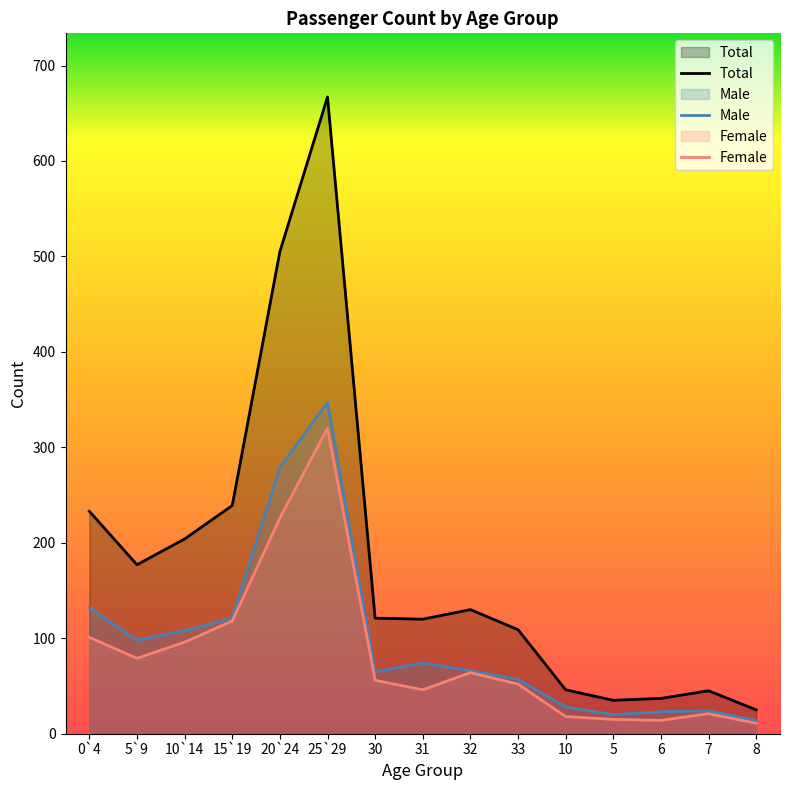

Is the value of Female at 10 greater than the value of Total at 32?

No